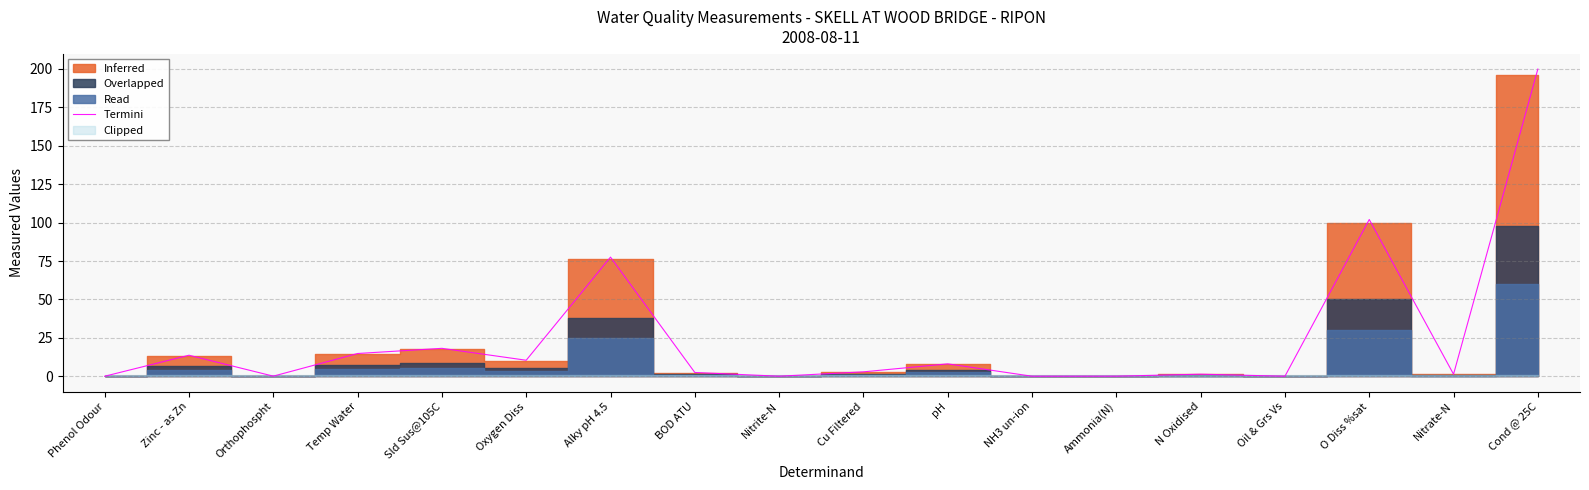

How many lines are shown in the chart?

1